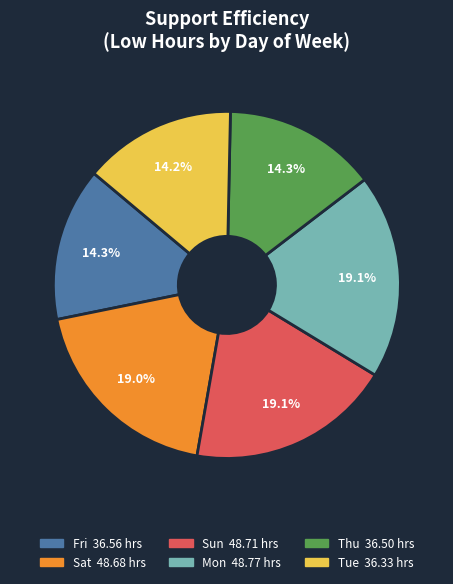

Is there a majority slice in this chart?

No